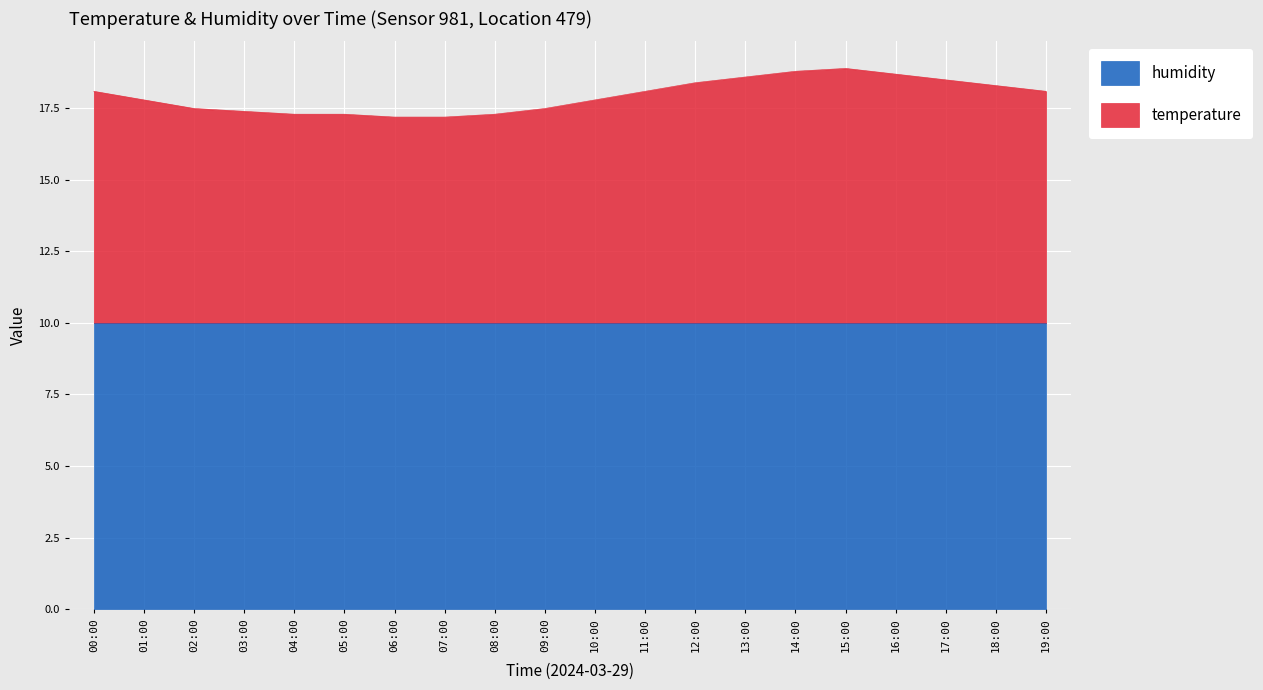

Which label corresponds to the smallest value in the chart?

06:00